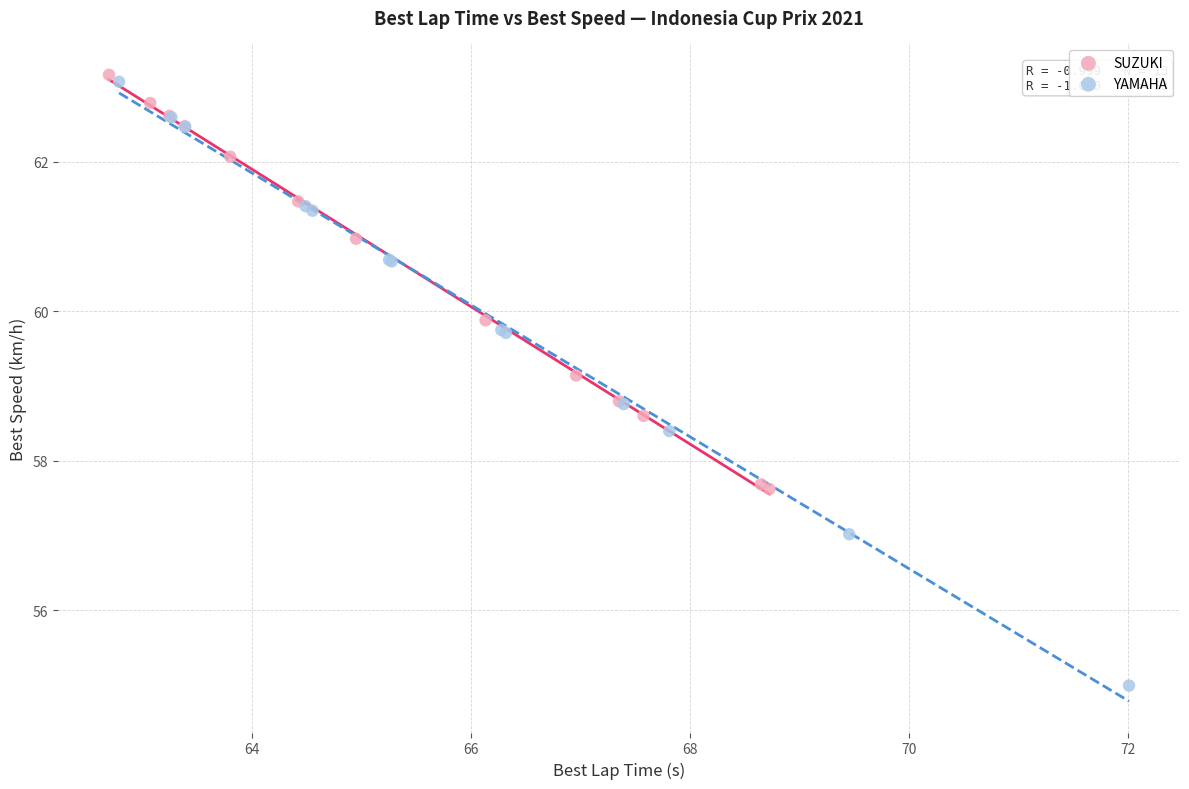

Which series contains the lowest Y value?

SUZUKI